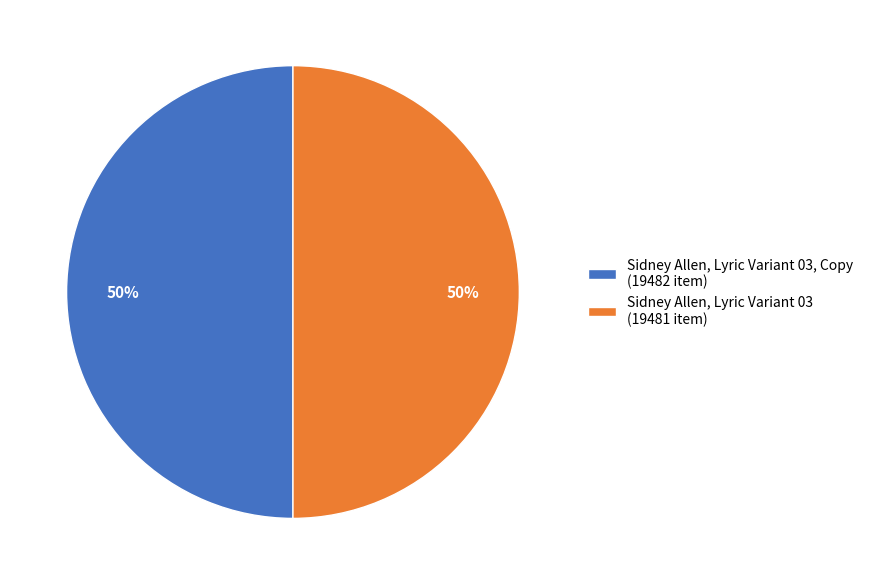

How many segments does this pie chart have?

2